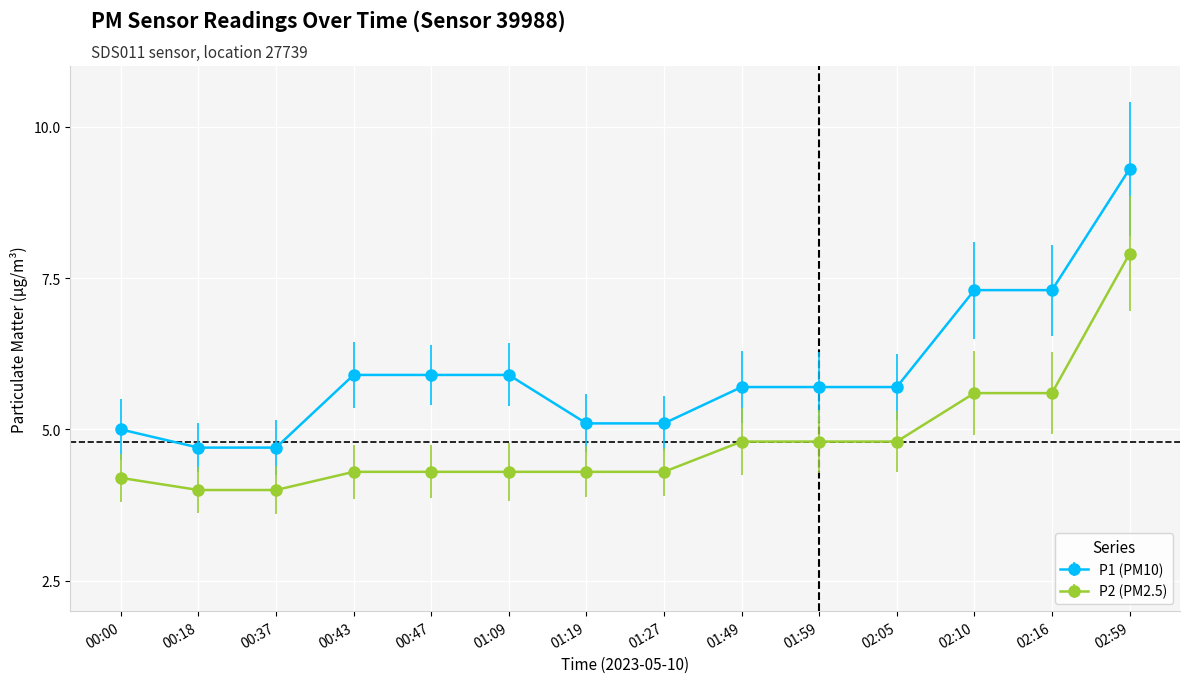

What is the minimum value for P2 (PM2.5)?

4.0